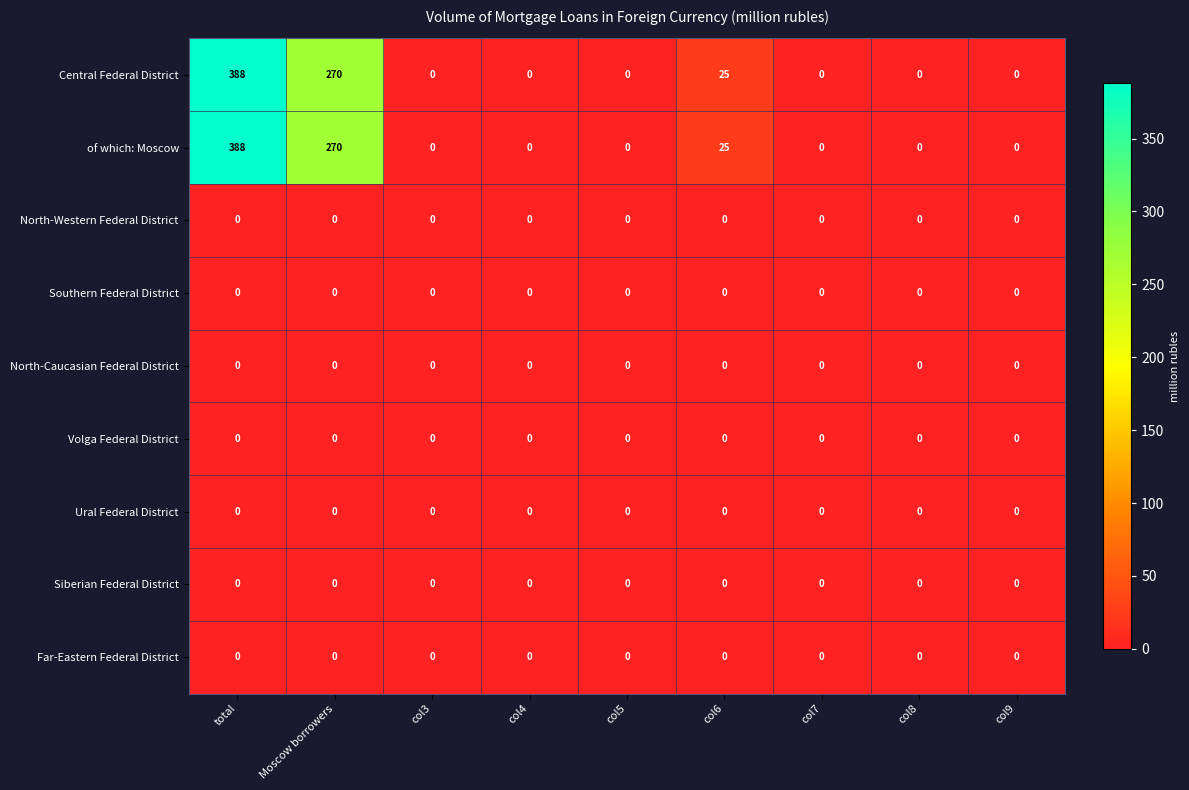

Which category has the highest value across all series?

total